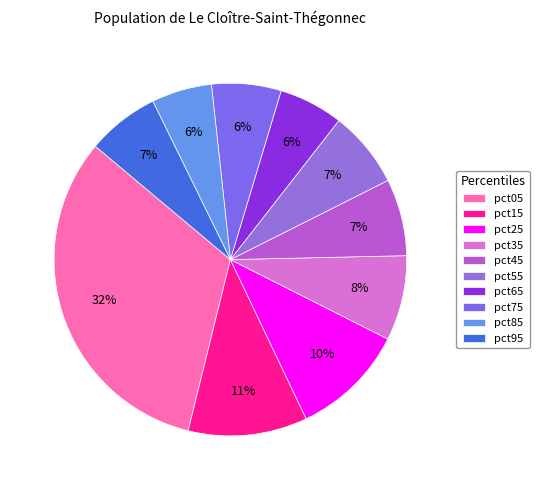

Rank the categories by value from lowest to highest.

pct85, pct65, pct75, pct95, pct55, pct45, pct35, pct25, pct15, pct05